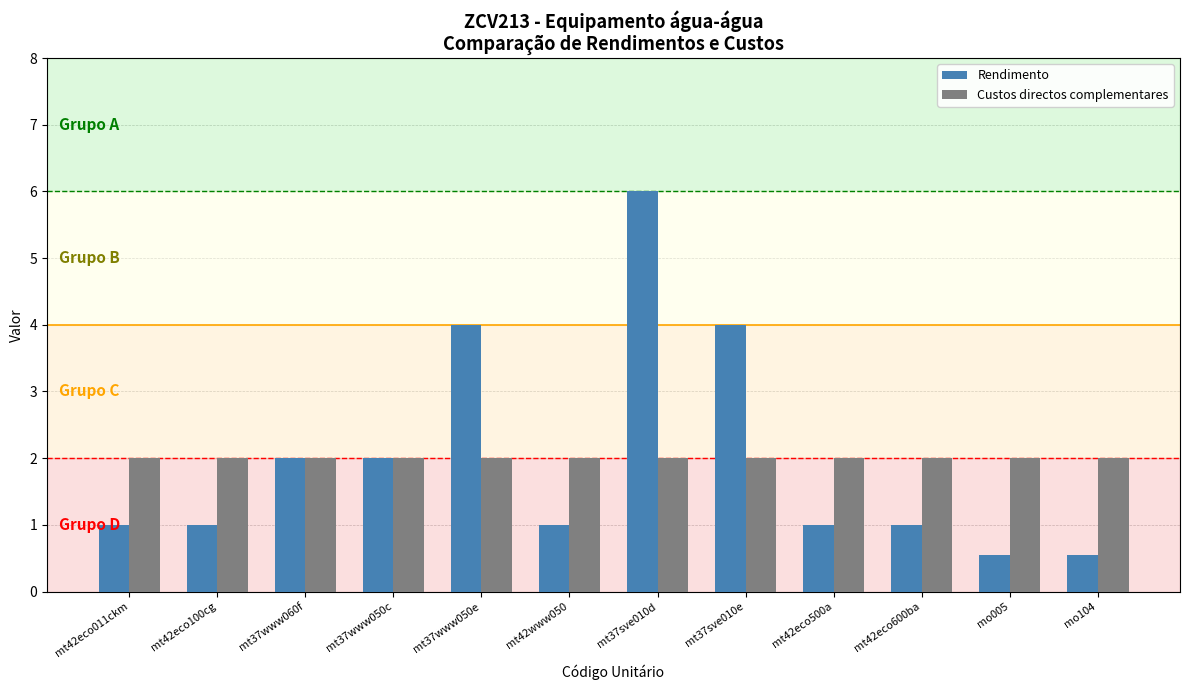

What is the difference between the maximum and second lowest values in the Rendimento series?

5.5